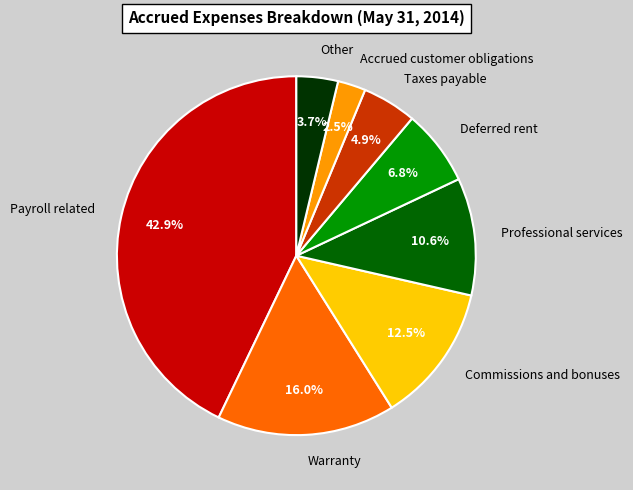

What percentage is NOT represented by Commissions and bonuses?

87.5%